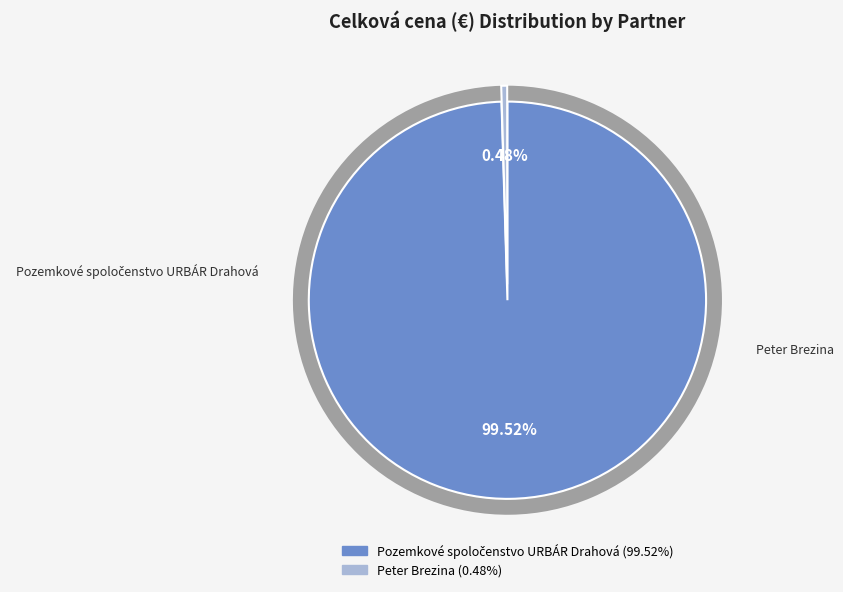

To the nearest percent, what is the average slice percentage?

50%